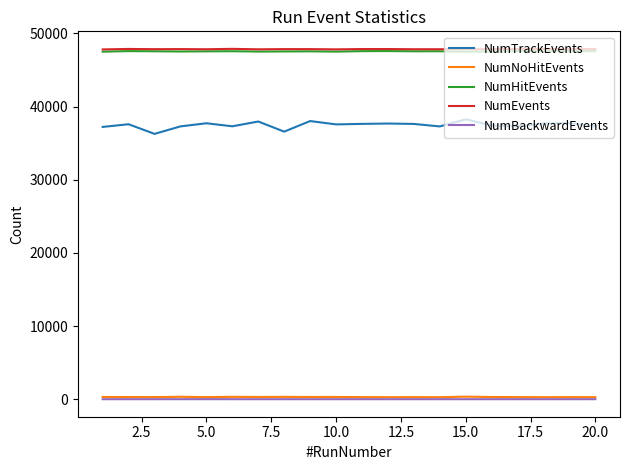

True or false: NumHitEvents and NumTrackEvents cross at least once.

False